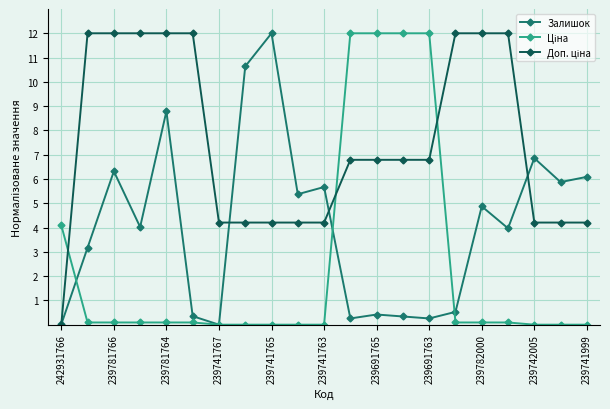

Is it true that Залишок equals 5.4 at 239741767?

False